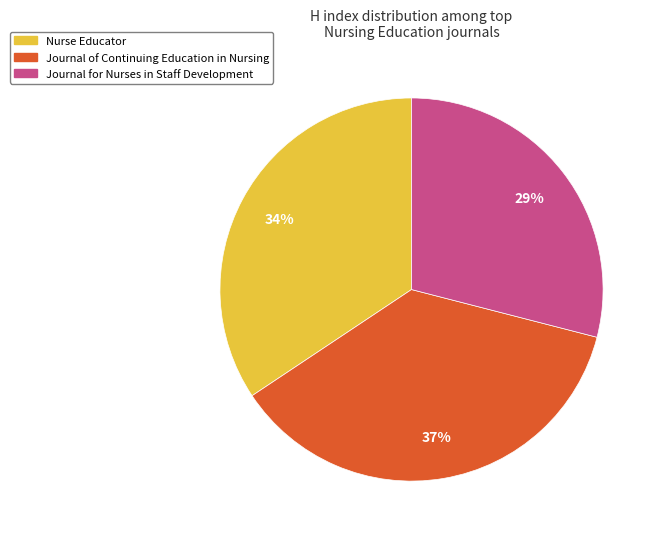

Rank the categories by value from highest to lowest.

Journal of Continuing Education in Nursing, Nurse Educator, Journal for Nurses in Staff Development